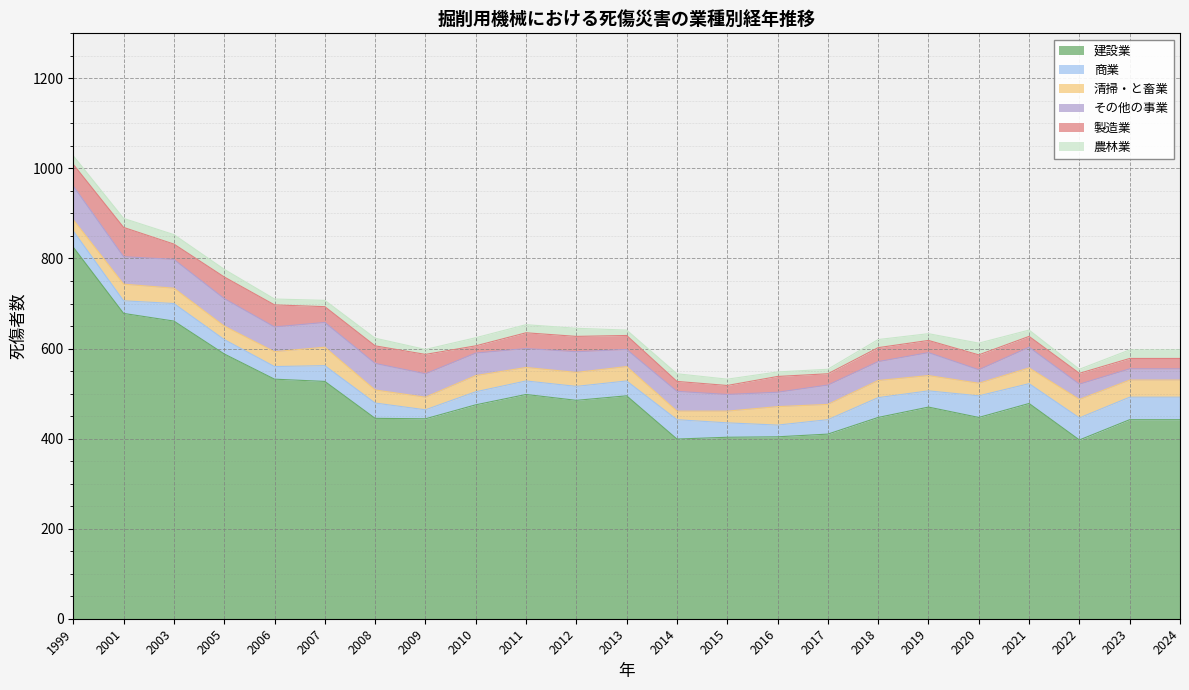

What is the sum of all 建設業 values?

11392